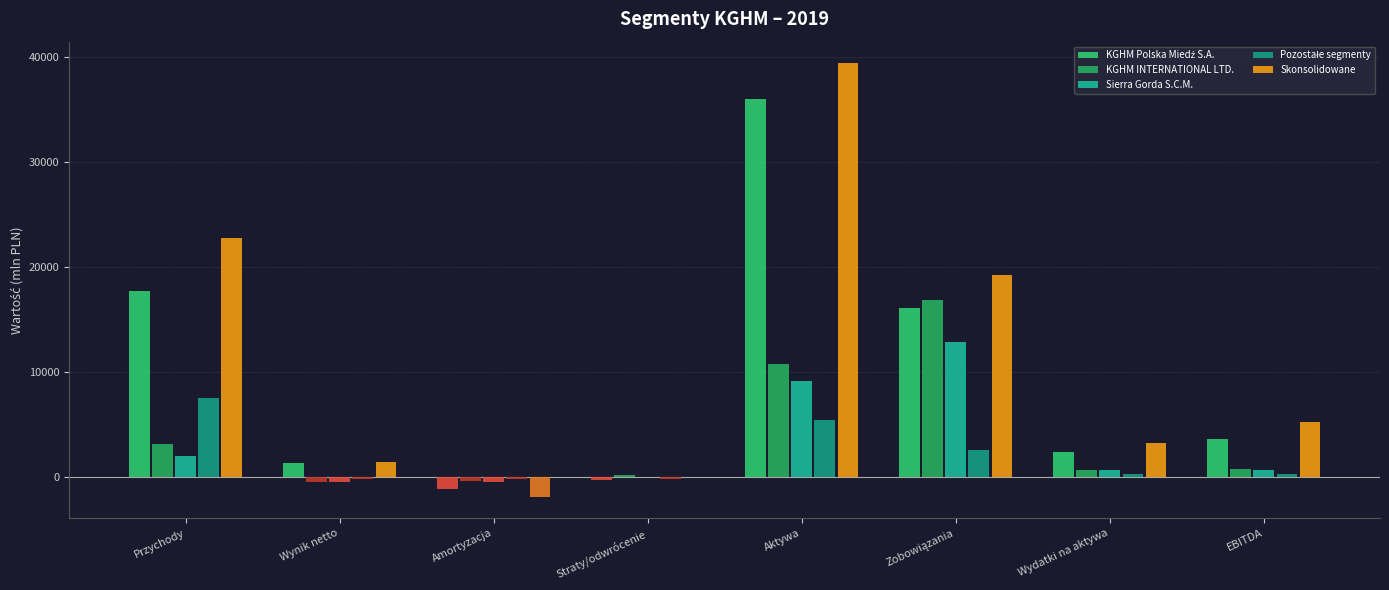

The value of KGHM Polska Miedź S.A. at Straty/odwrócenie is -357. True or false?

True